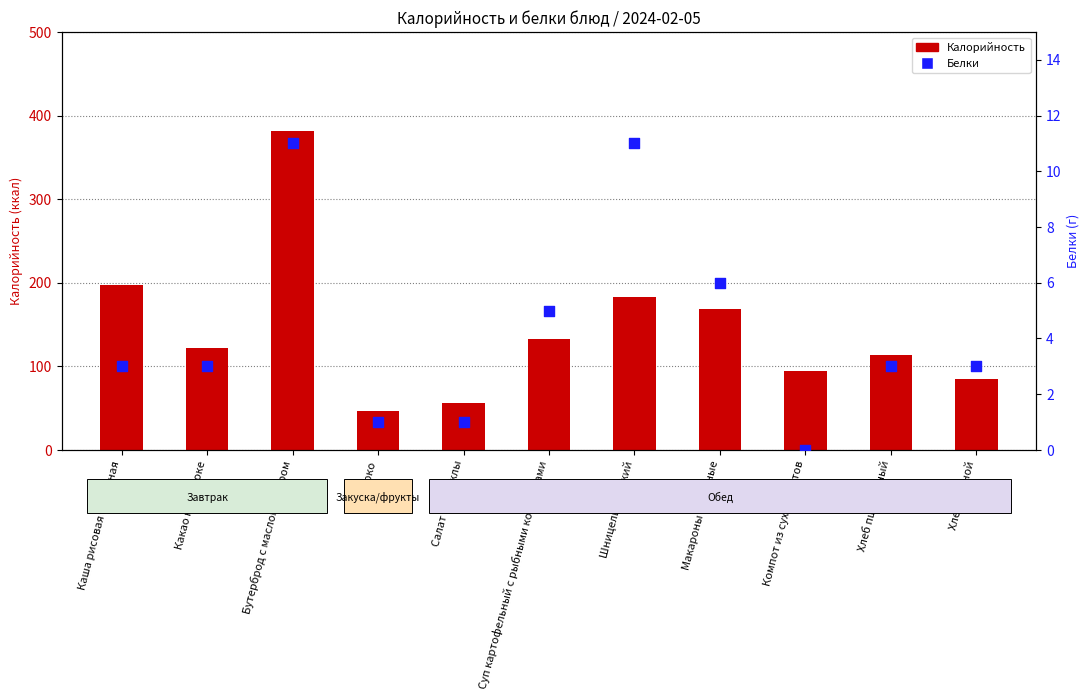

Which series has the largest total across all categories?

Калорийность